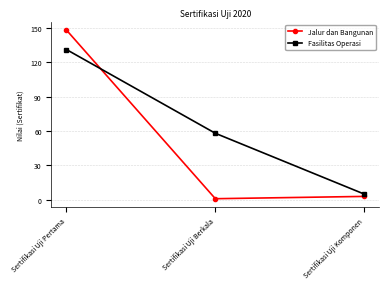

What position from the left is Sertifikasi Uji Pertama?

1